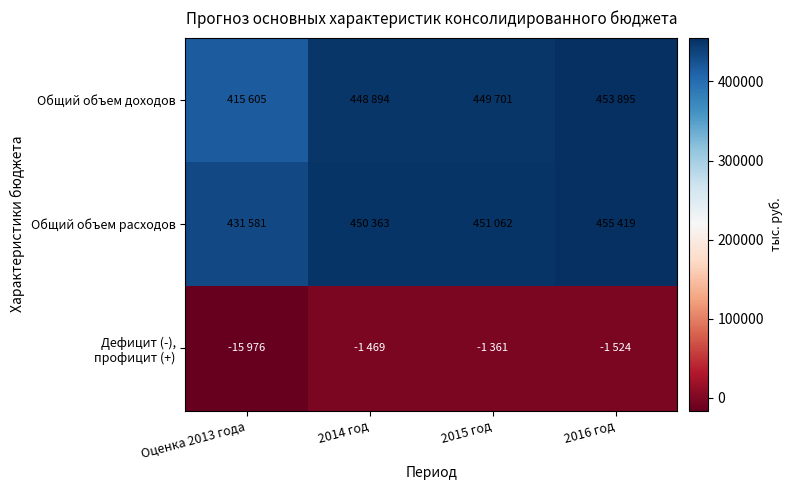

Between Оценка 2013 года and 2016 год, which series saw the biggest shift?

Общий объем доходов